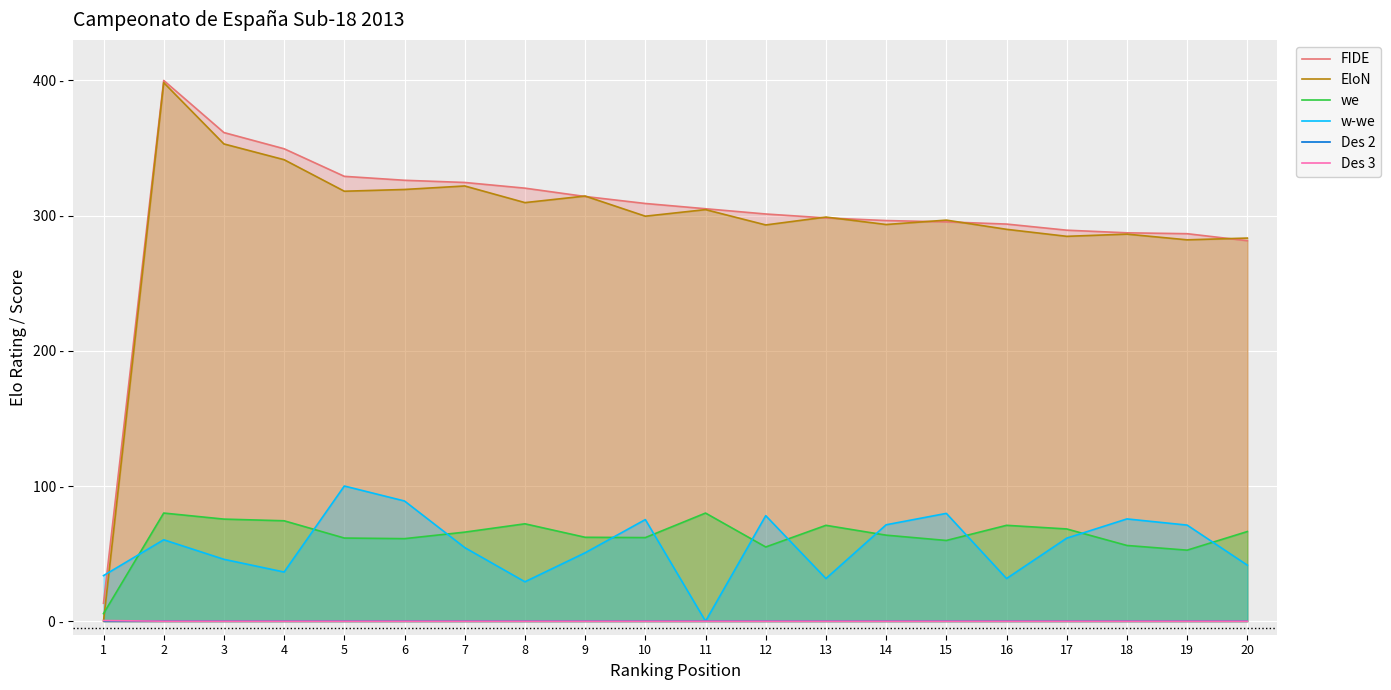

What is the difference between the we values at 11 and 12?

25.1